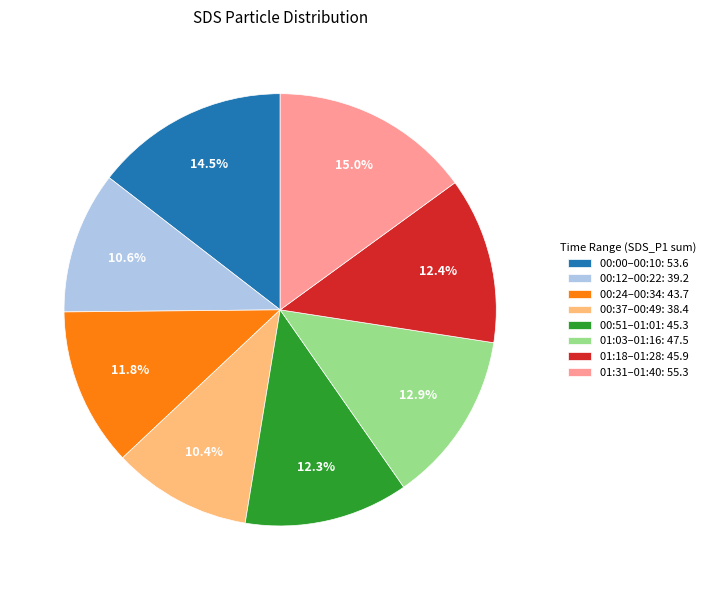

Approximately how many times larger is the value at 01:03–01:16: 47.5 compared to 00:12–00:22: 39.2?

1.2